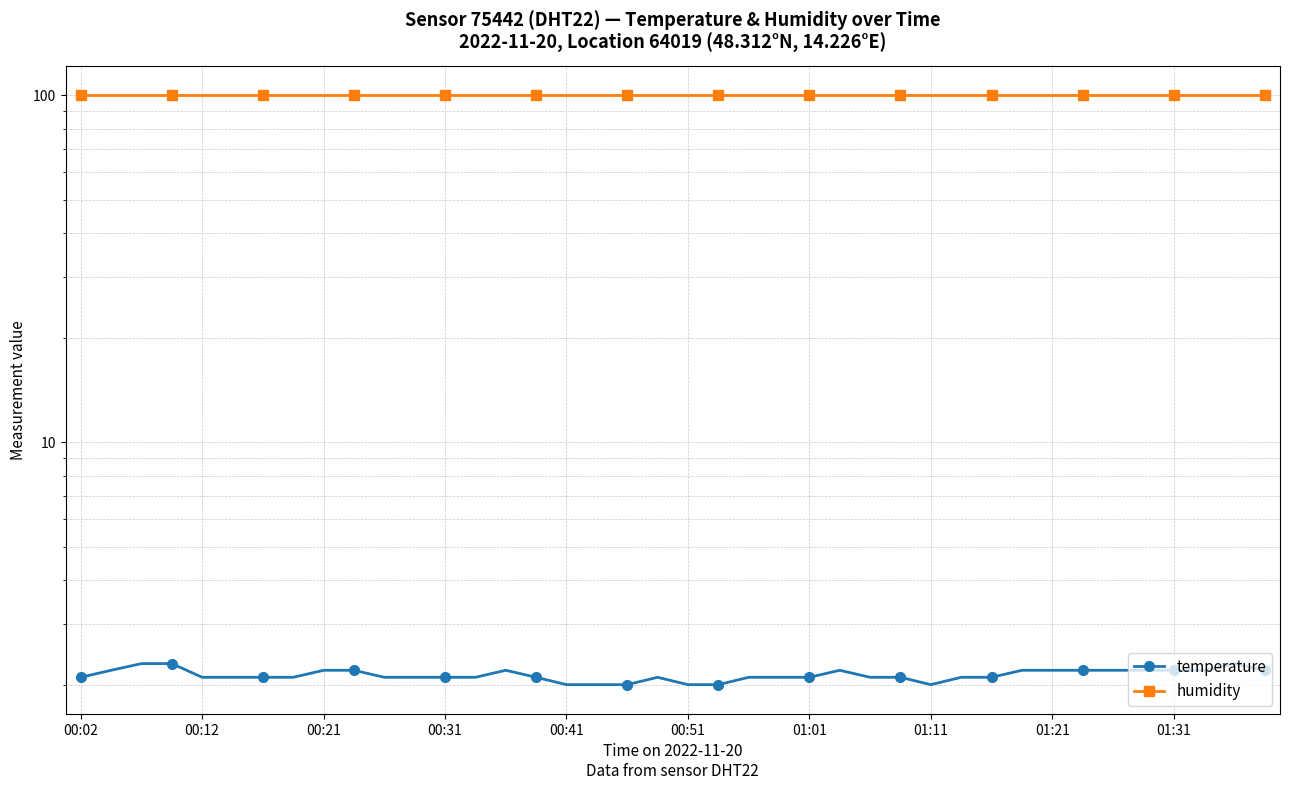

True or false: humidity and temperature intersect in this chart.

False